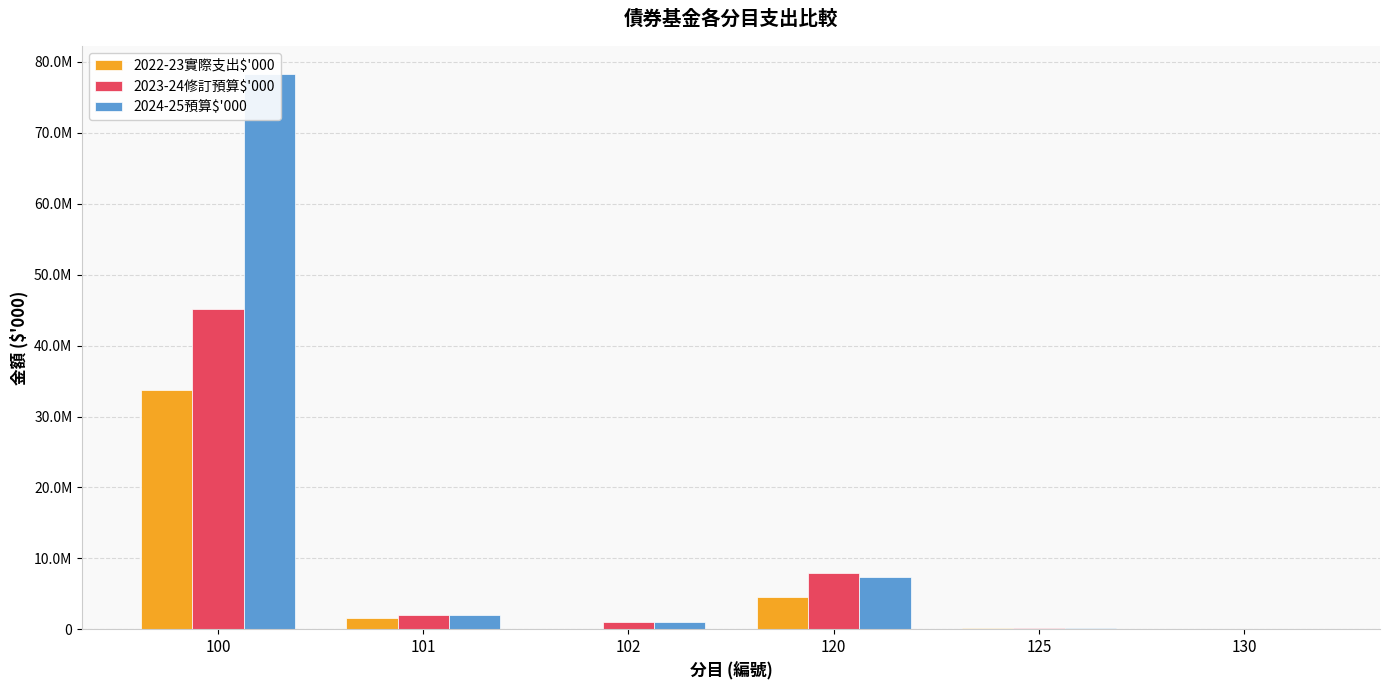

Between 100 and 101, which series saw the biggest shift?

2024-25預算$'000